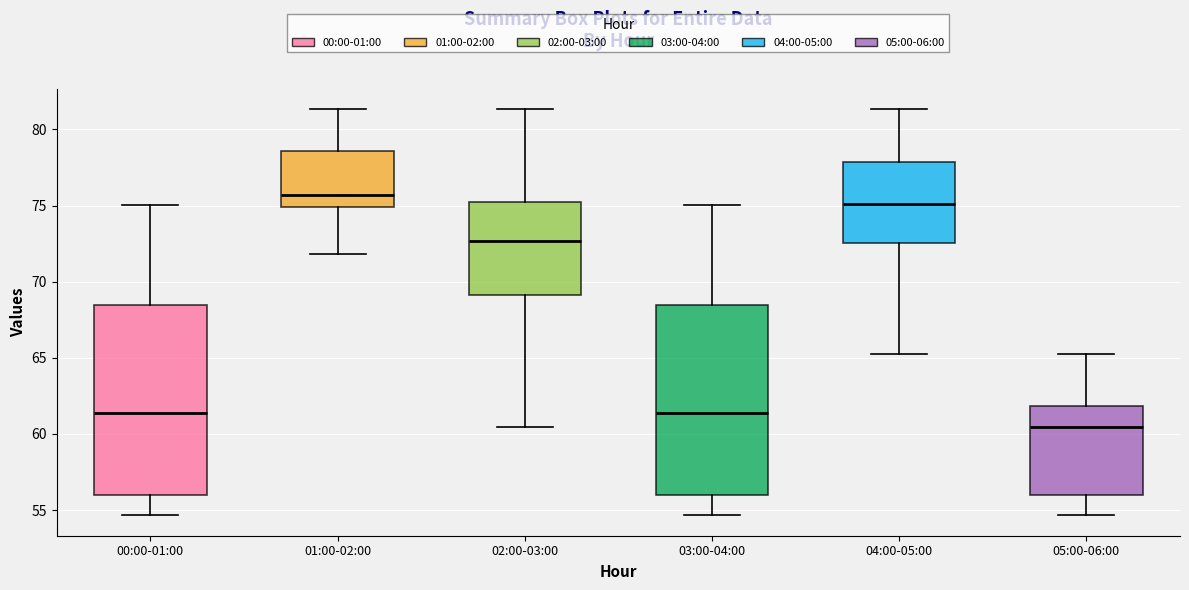

Where does the lower whisker of the box for 01:00-02:00 end on the y-axis? The values are not printed on the chart, so give them approximately, as read against the axis.

72.0